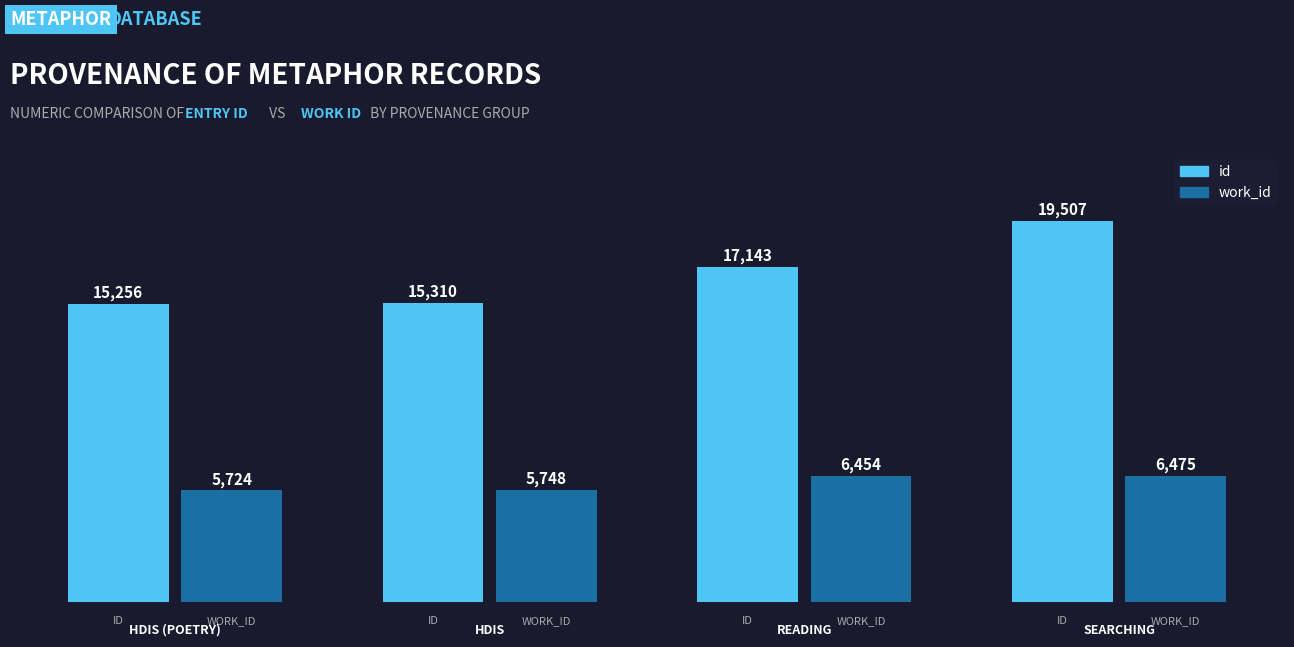

Which series has the largest total across all categories?

id